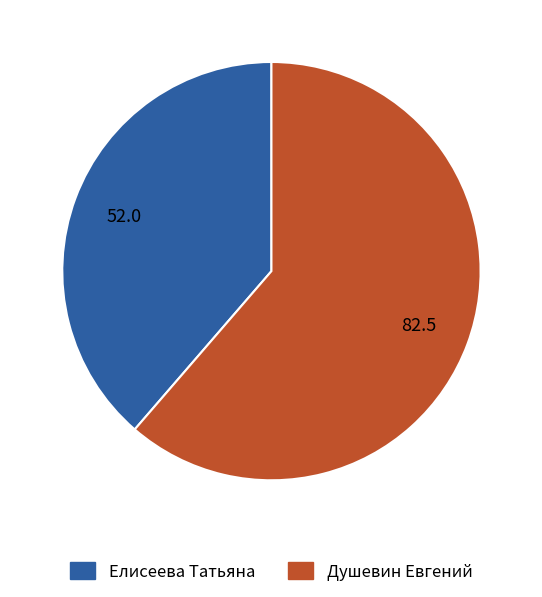

What is the smallest slice in the pie chart?

Елисеева Татьяна